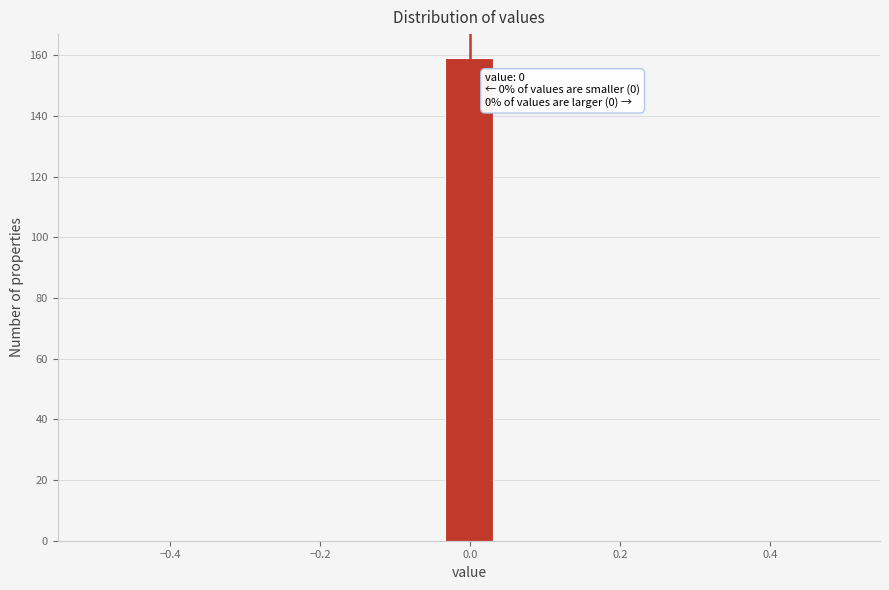

Around what value on the x-axis is the tallest bar? Give the approximate position of its centre, as read against the axis.

0.00